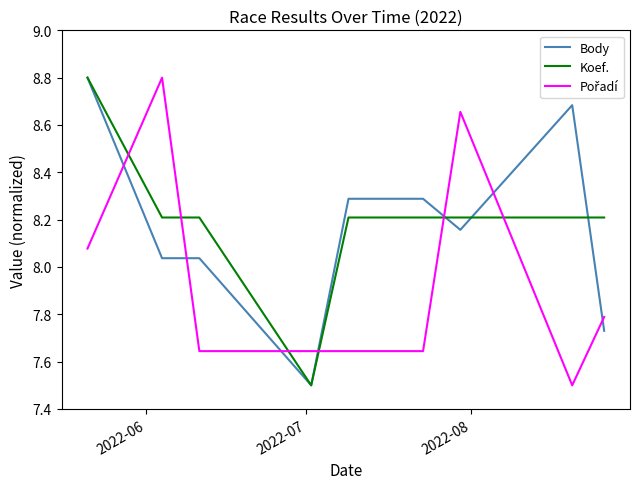

What is the lowest value of the Body series?

7.5